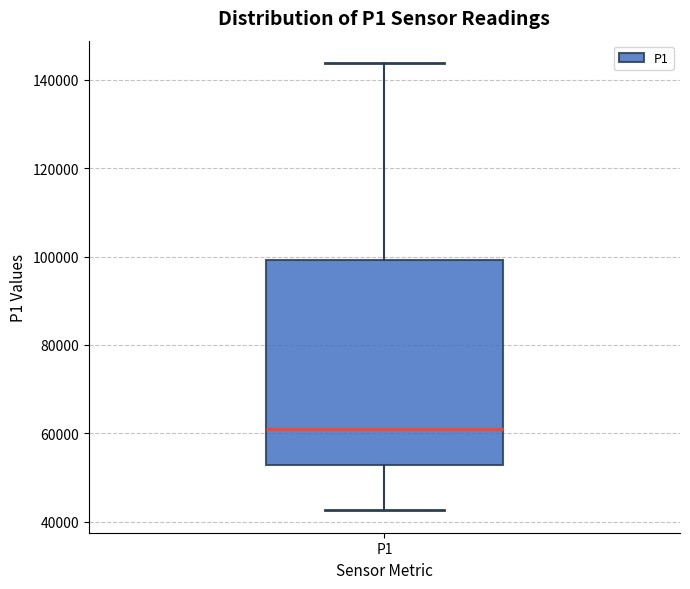

Read this box plot against the y-axis: the position of the median line, the range covered by the box, and the ends of both whiskers. The values are not printed on the chart, so give them approximately, as read against the axis.

median 62000, box 52000 to 100000, whiskers 42000 to 144000